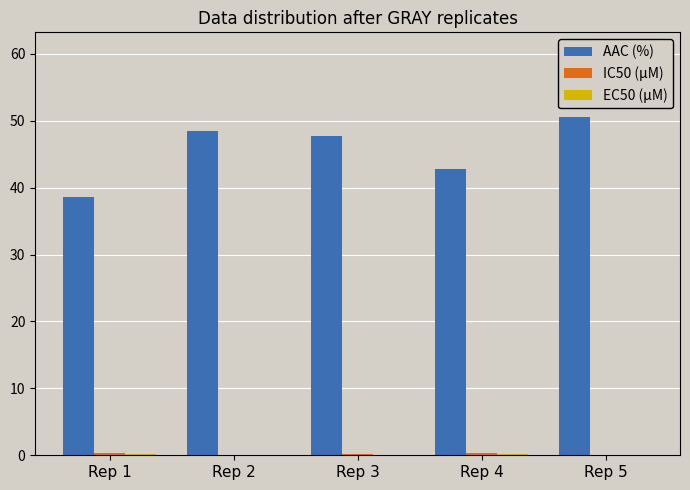

The value of AAC (%) at Rep 3 is 47.8. True or false?

True